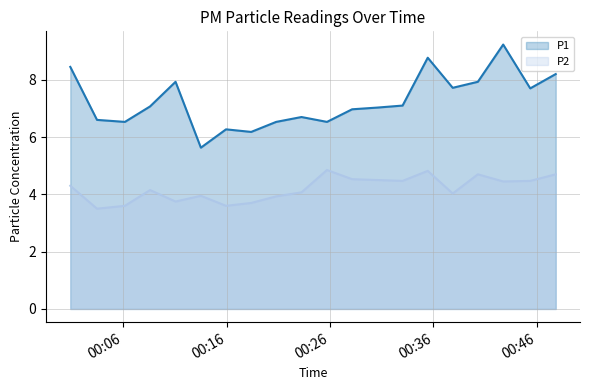

How many series are shown in this chart?

2